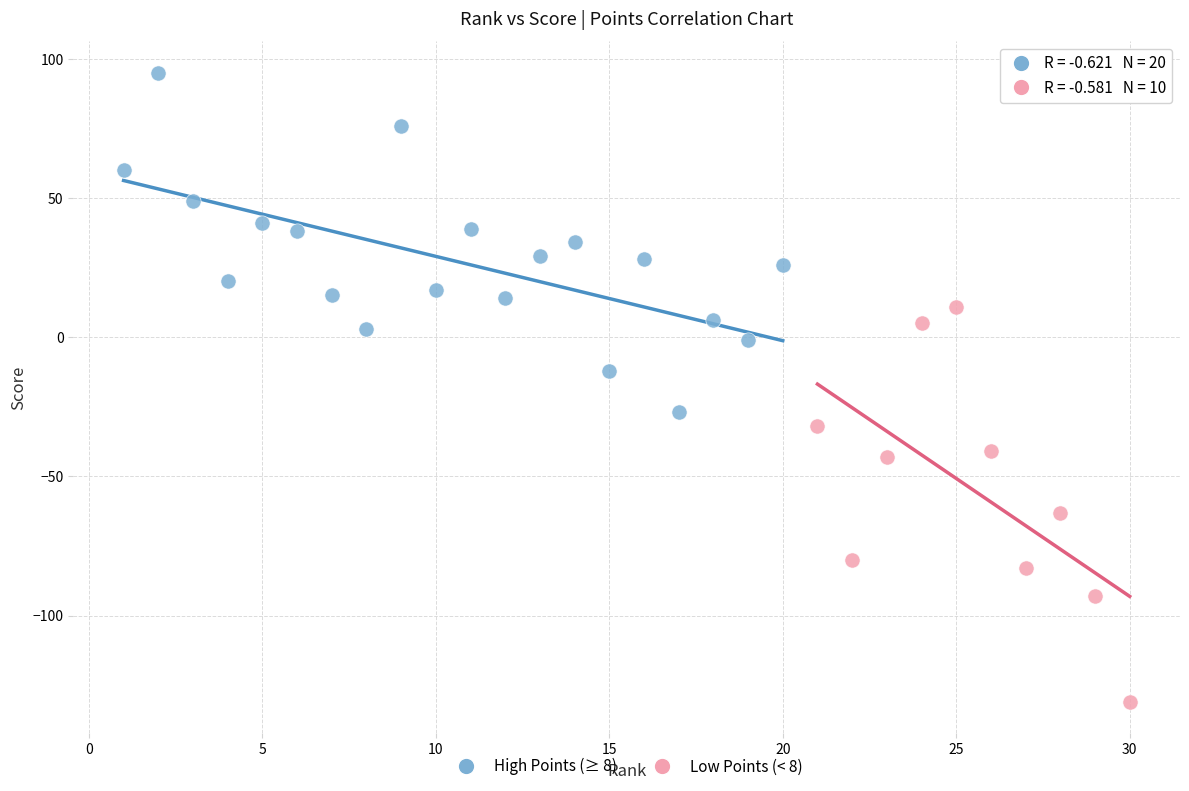

Which series reaches the minimum Y coordinate?

Low Points (< 8)